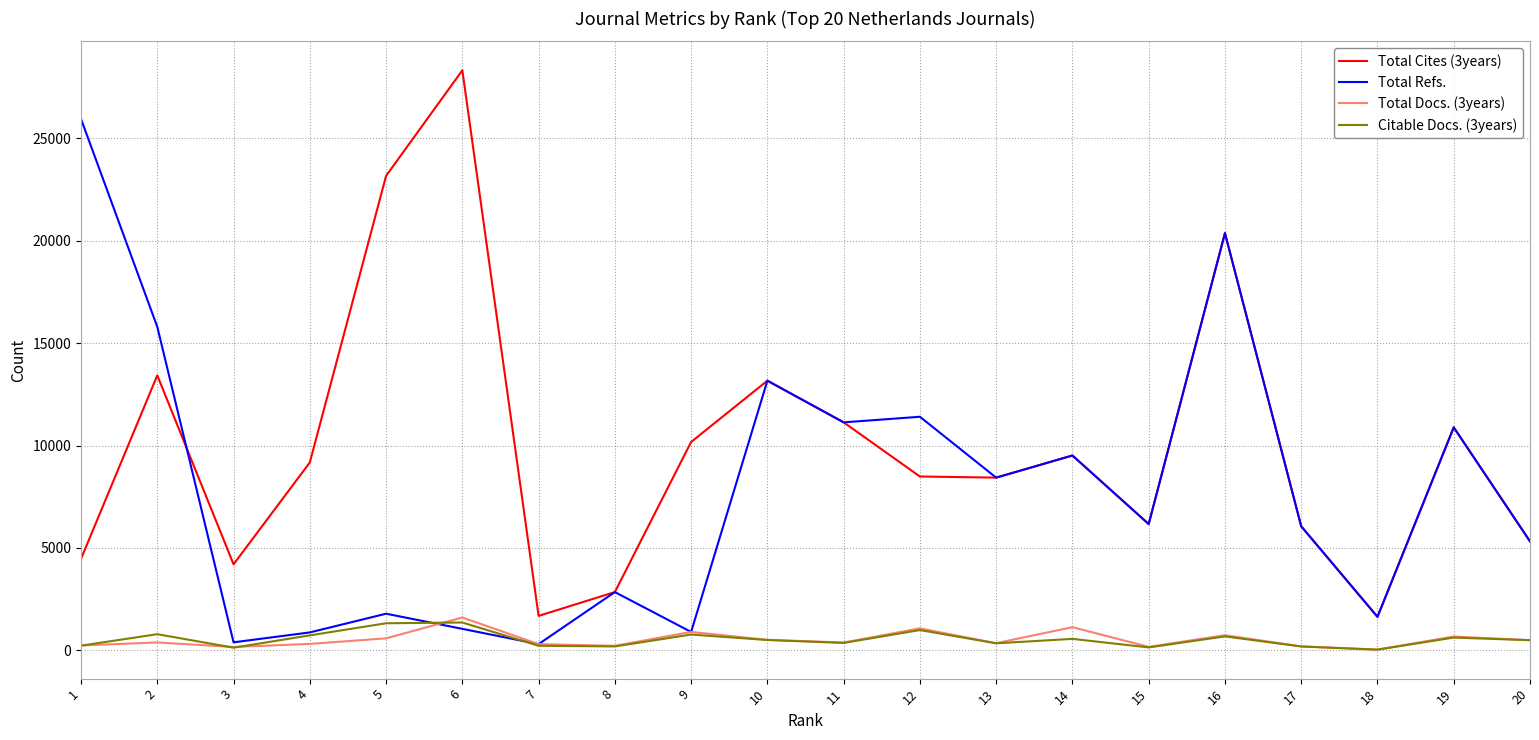

The value of Total Refs. at 20 is 5323. True or false?

True